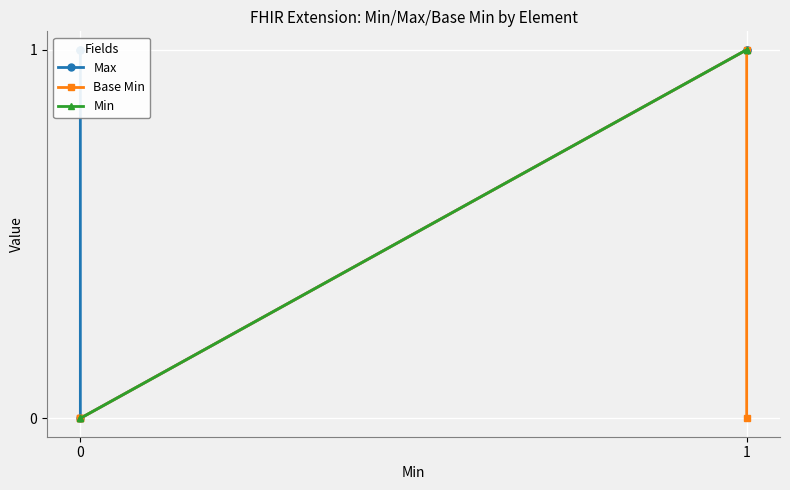

Which series has the largest total across all categories?

Max